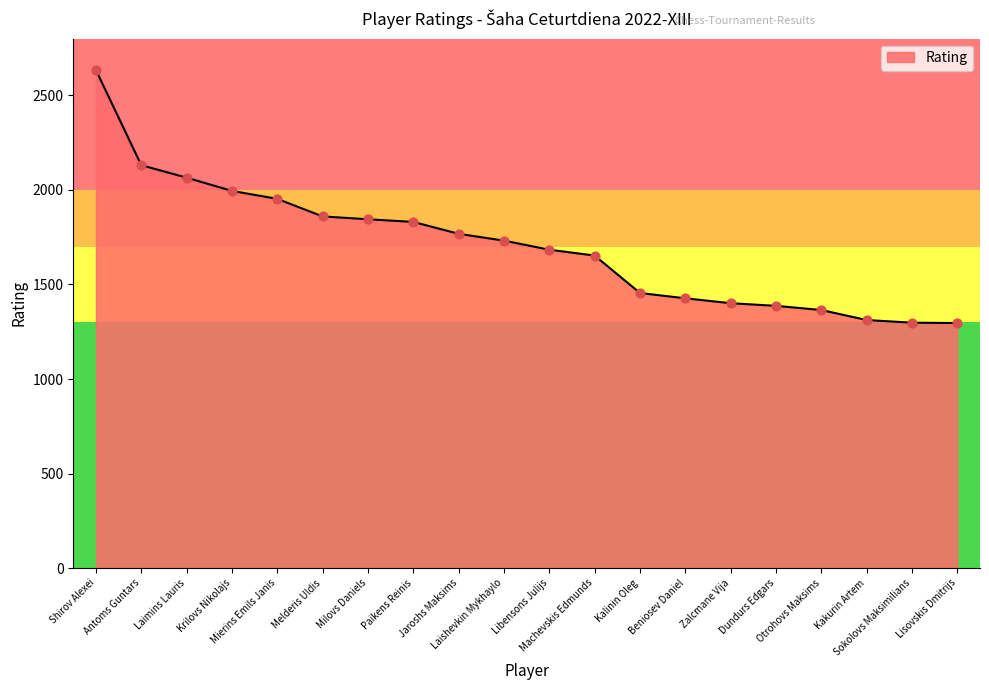

Between Laimins Lauris and Libensons Julijs, which is larger?

Laimins Lauris